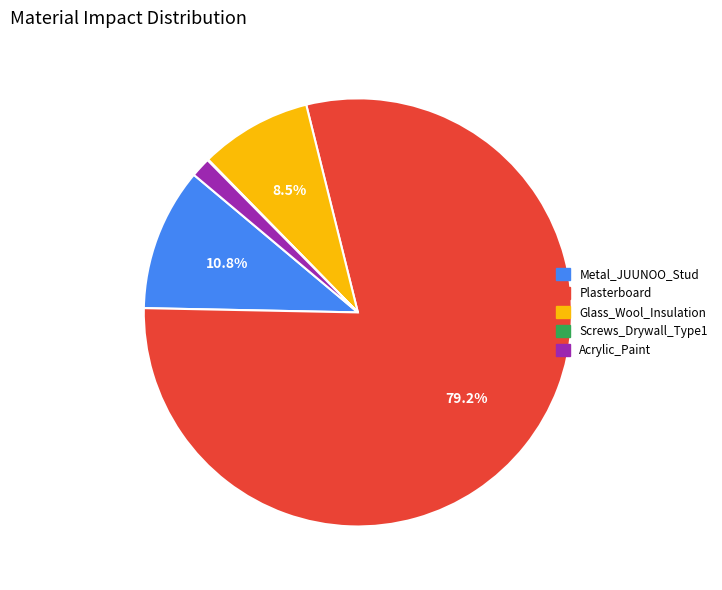

To the nearest percent, what is the average slice percentage?

20%